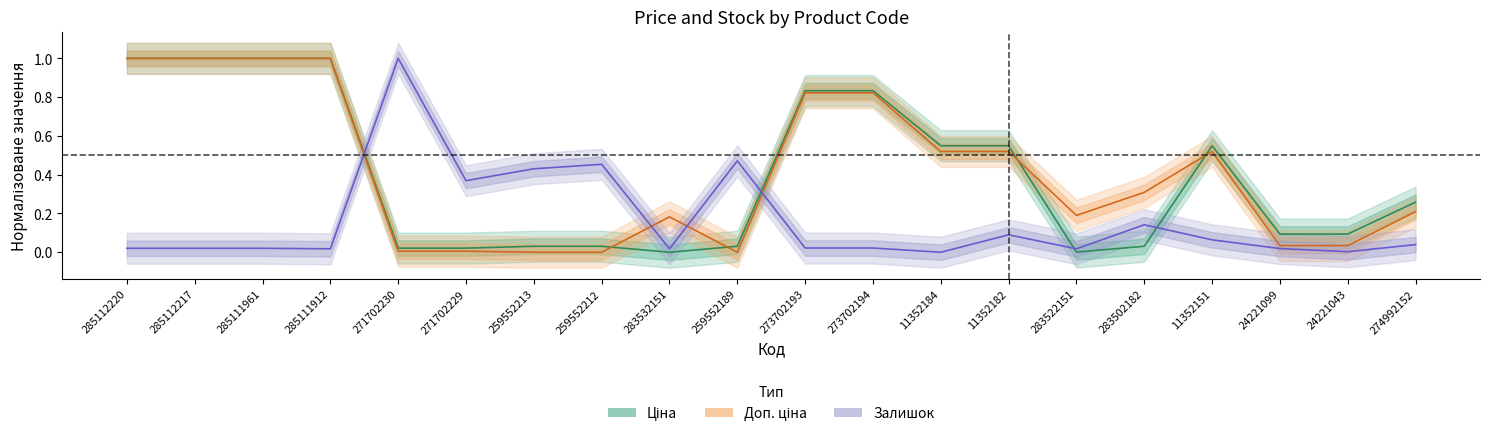

Is the value of Ціна at 11352184 greater than the value of Доп. ціна at 274992152?

Yes